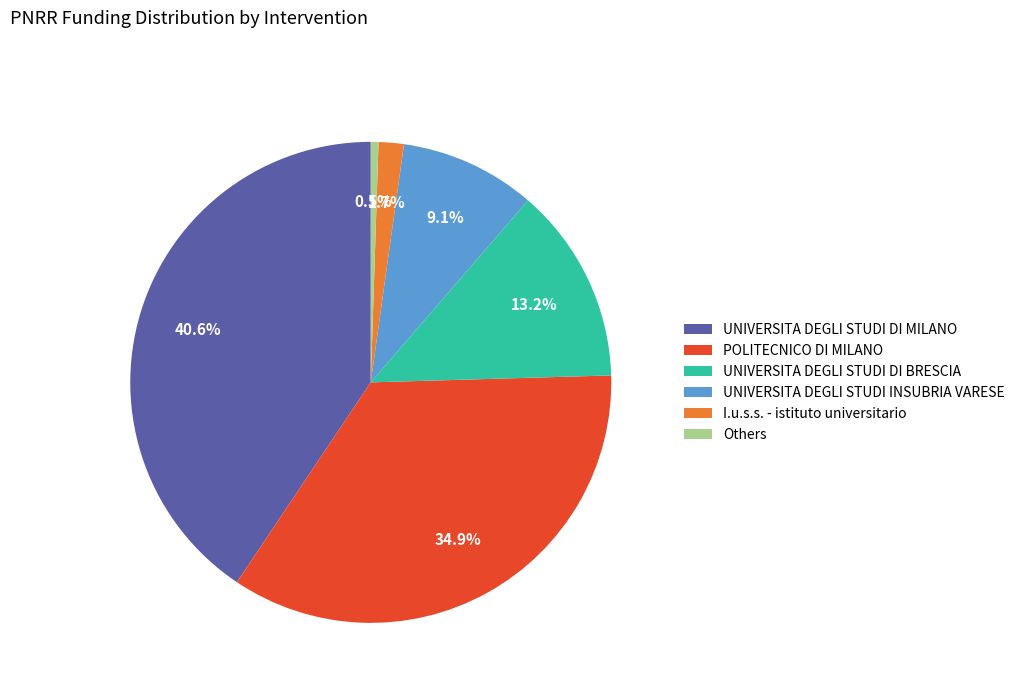

How many slices are in this pie chart?

6